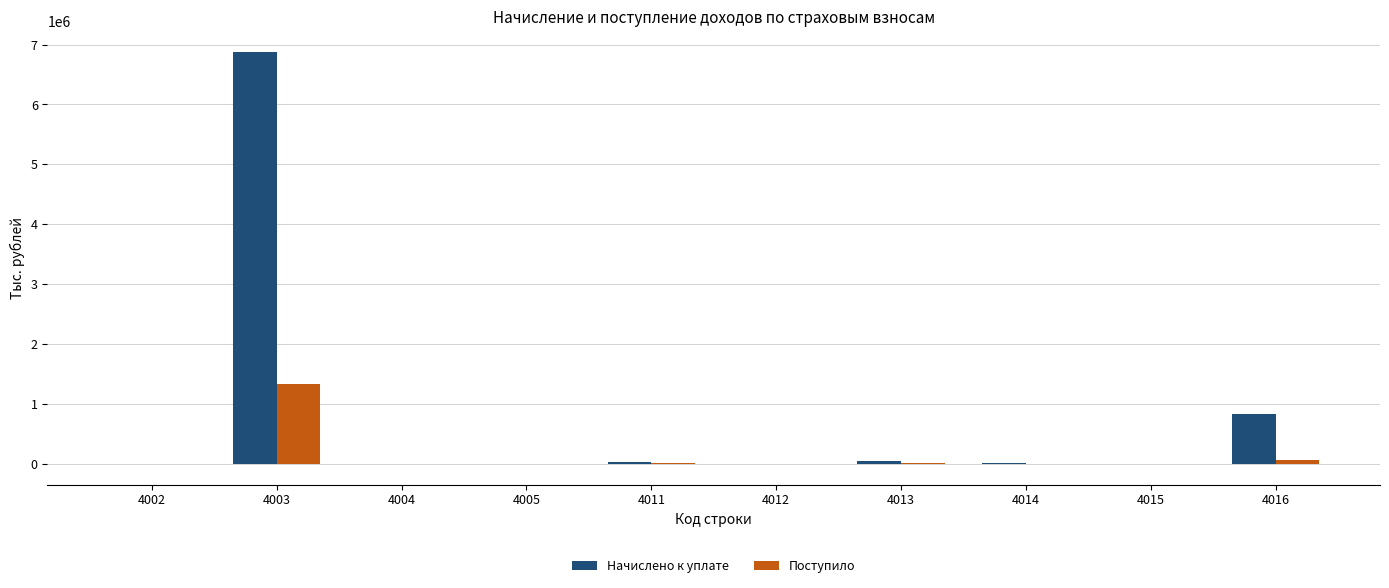

Which series has the largest total across all categories?

Начислено к уплате